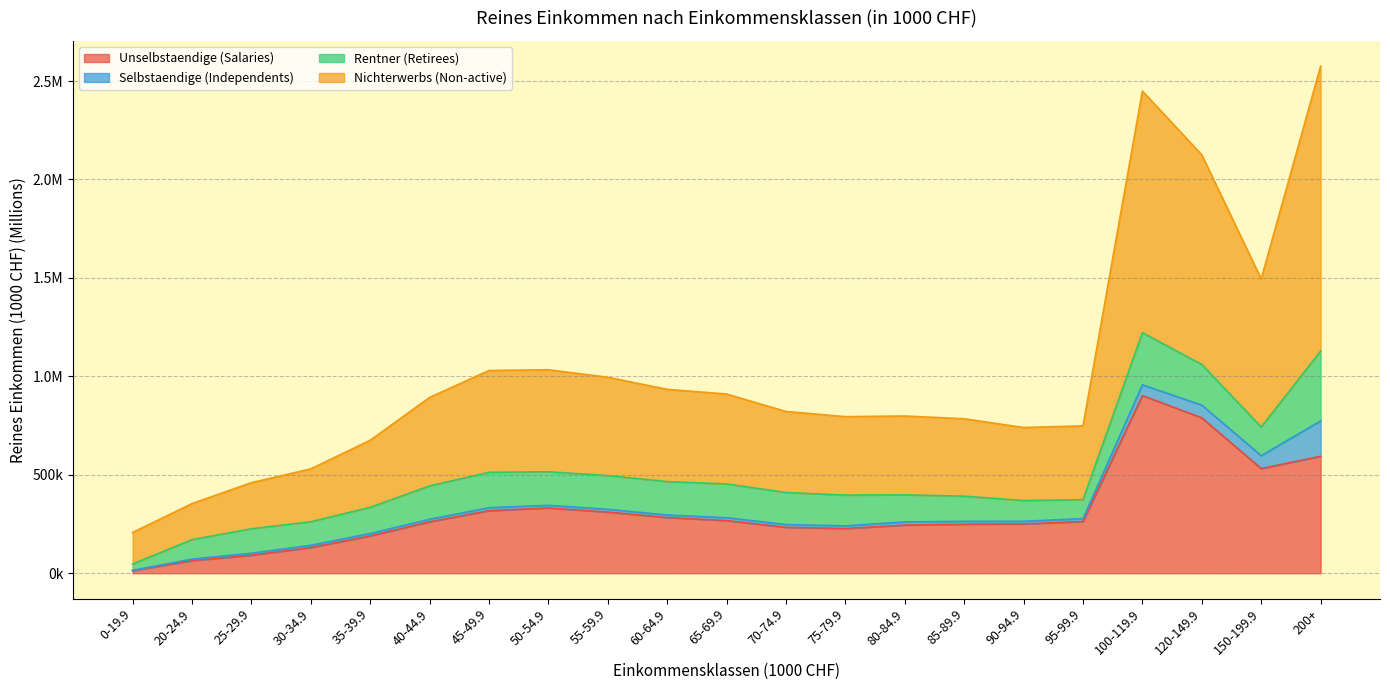

What is the difference between the maximum and second lowest values in the Unselbstaendige (Salaries) series?

838.3